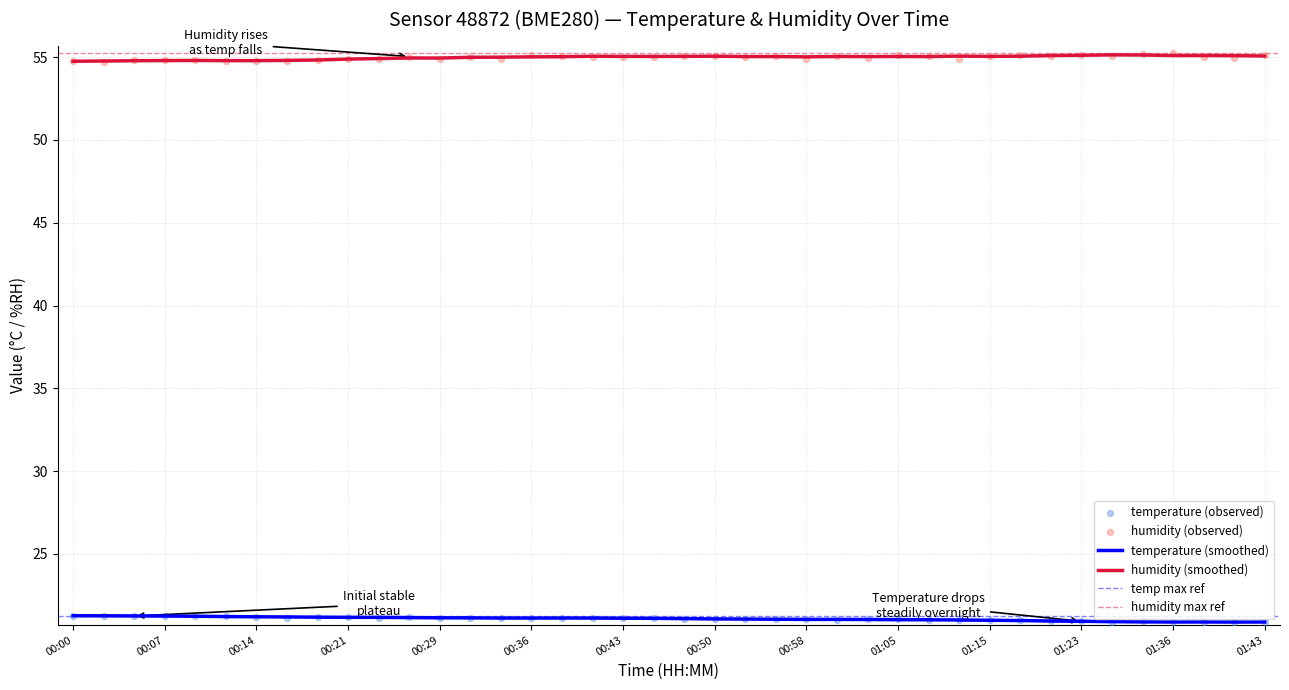

The value of humidity (smoothed) at 01:36 is 55.1. True or false?

True